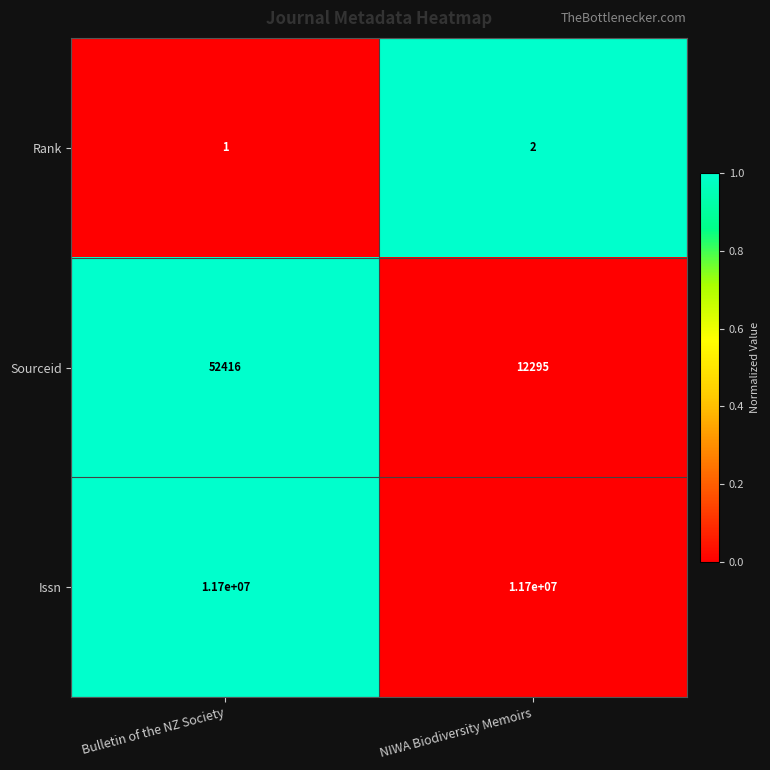

What is the total value across all series at Bulletin of the NZ Society?

11752417